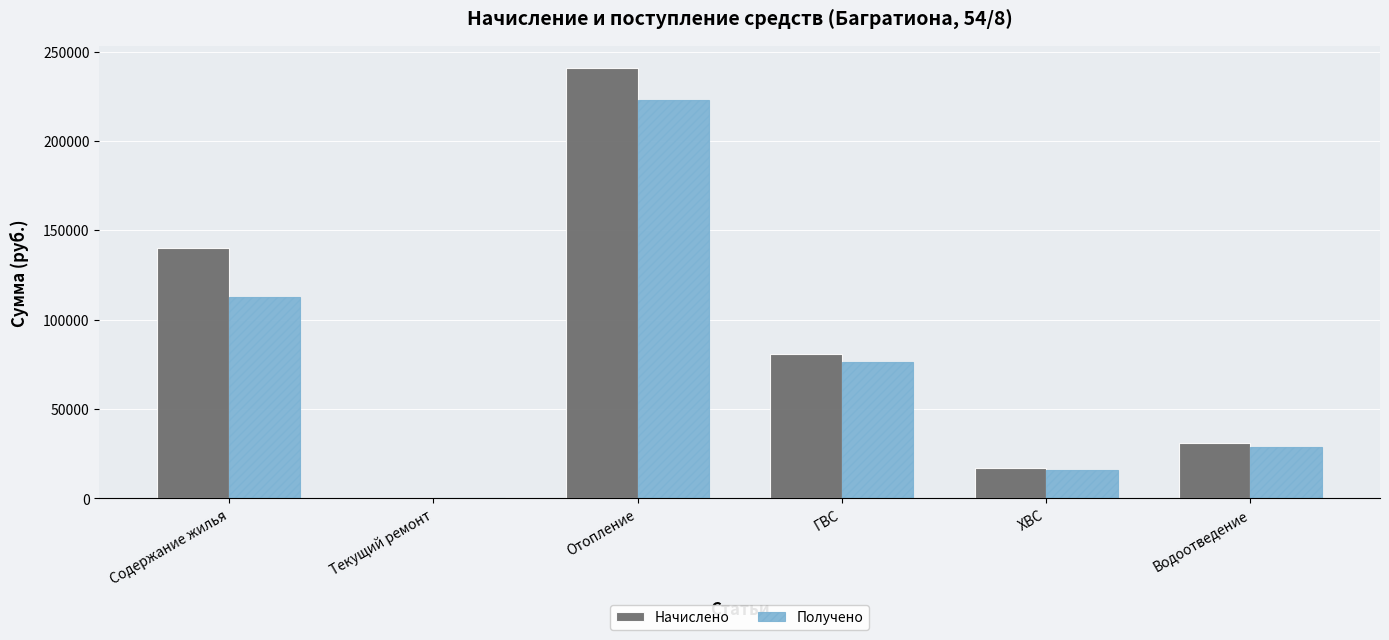

Reading left to right, list all the values displayed in this chart.

Начислено: Содержание жилья=140354.6	Текущий ремонт=0.0	Отопление=241015.5	ГВС=80812.0	ХВС=17028.4	Водоотведение=31093.2
Получено: Содержание жилья=112908.0	Текущий ремонт=0.0	Отопление=223213.1	ГВС=76465.1	ХВС=15876.9	Водоотведение=29071.3